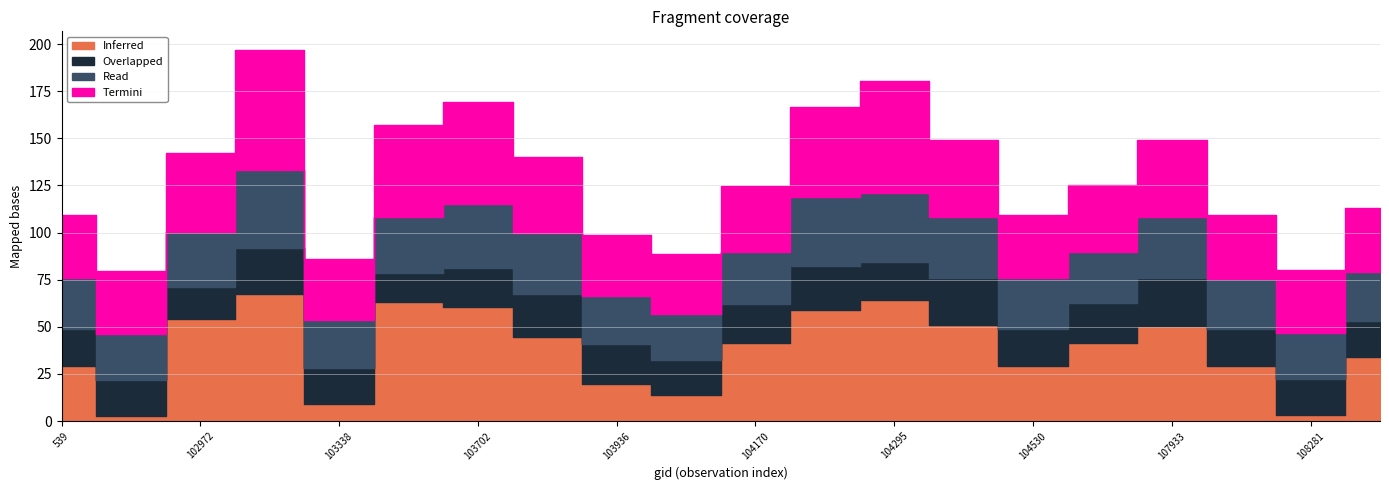

At how many categories does at least one series exceed 37?

11